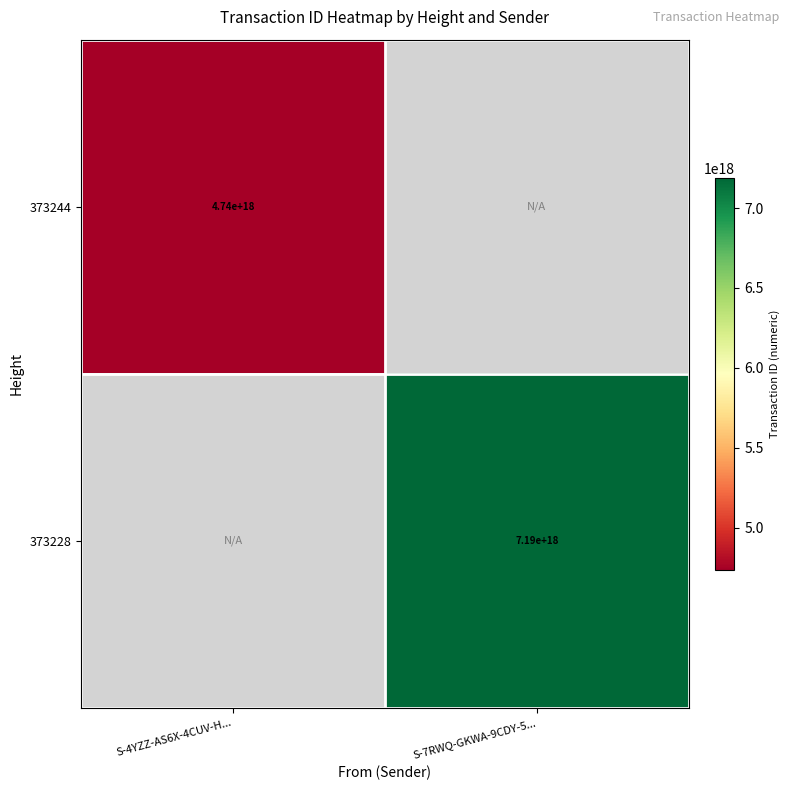

The 373244 series shows 4740000000000000000 at S-4YZZ-AS6X-4CUV-H.... True or false?

True